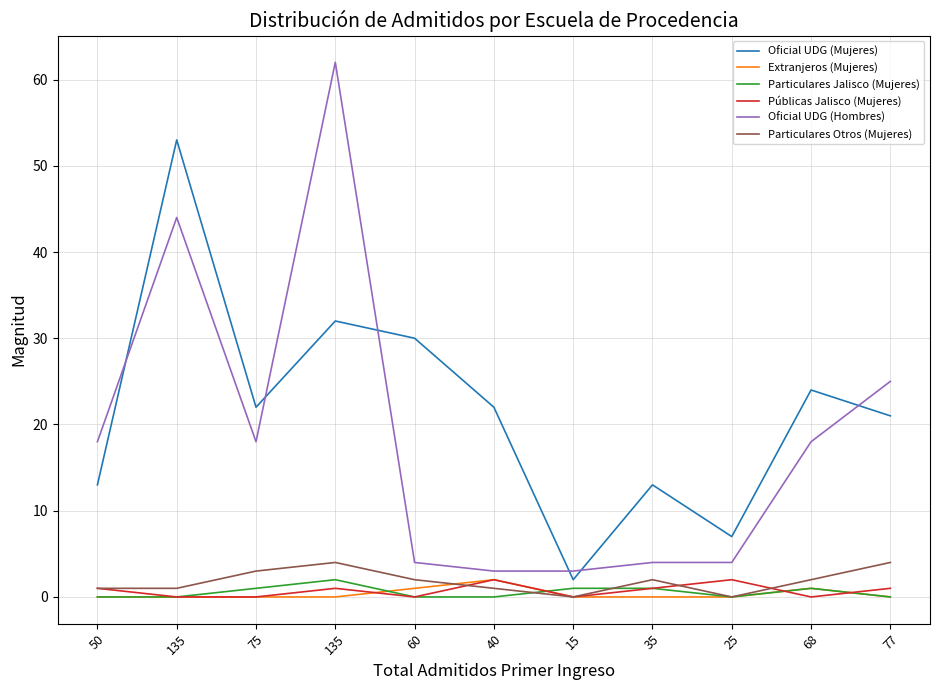

Count the number of categories in the chart.

11